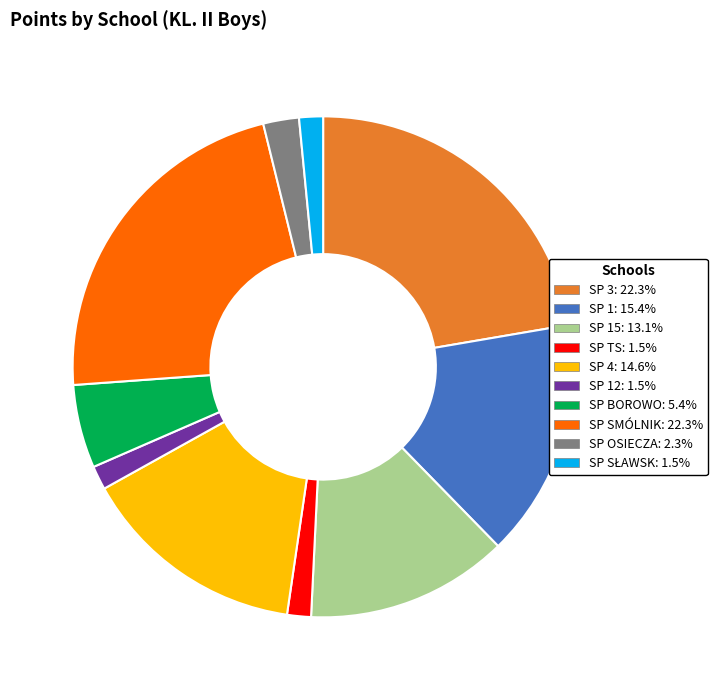

Does any single category account for the majority?

No